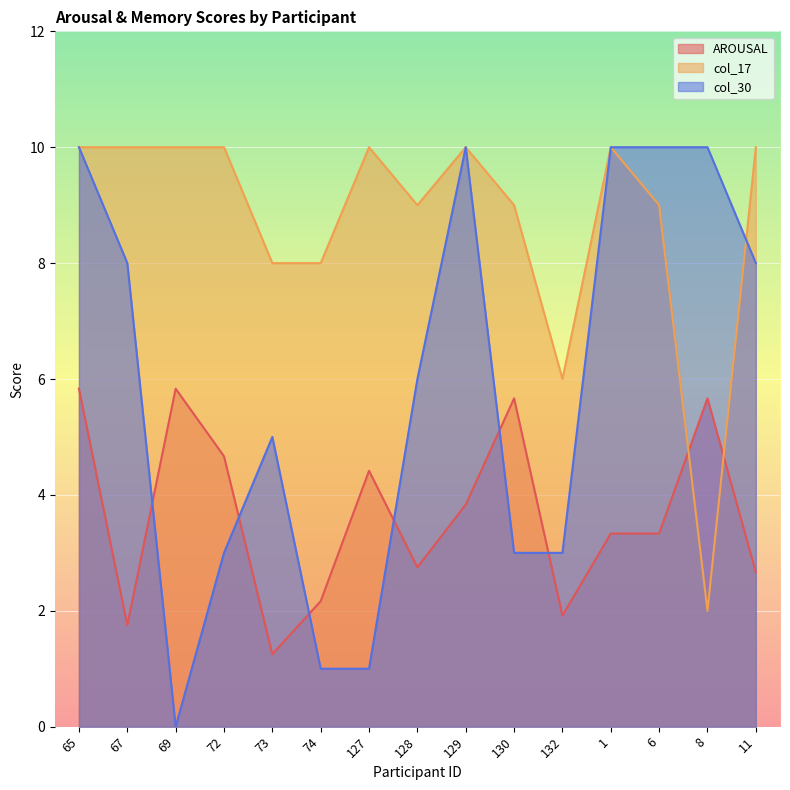

At which category does the chart reach its peak across all series?

65